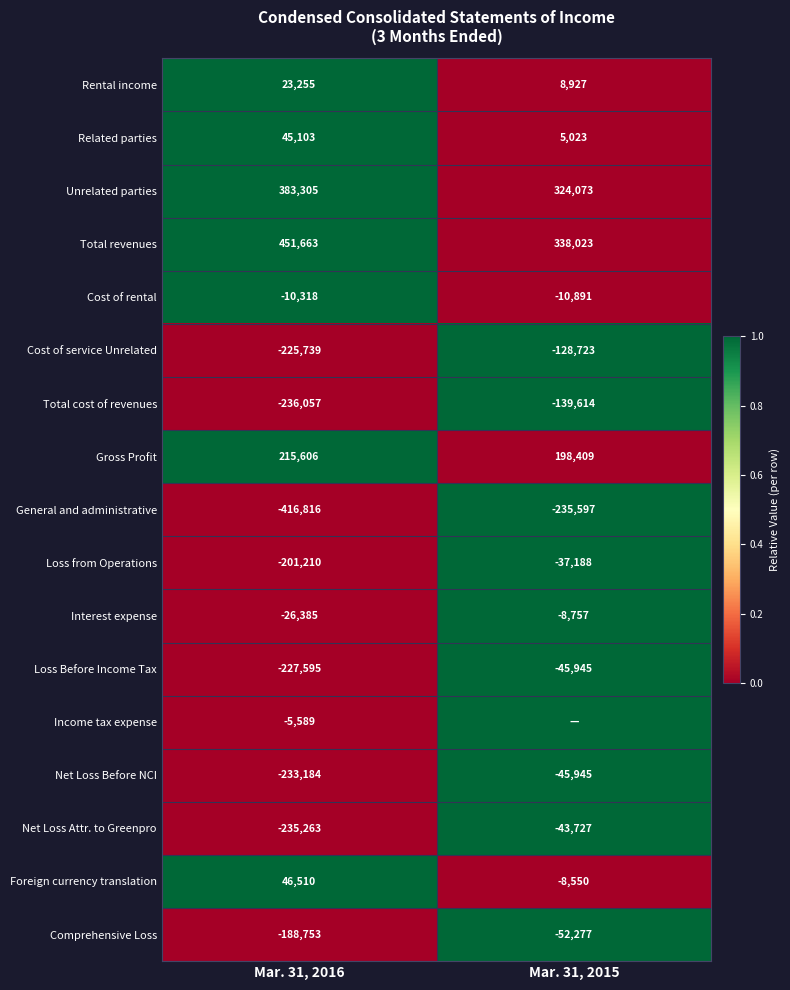

How many data points in Total revenues are less than 451663?

1